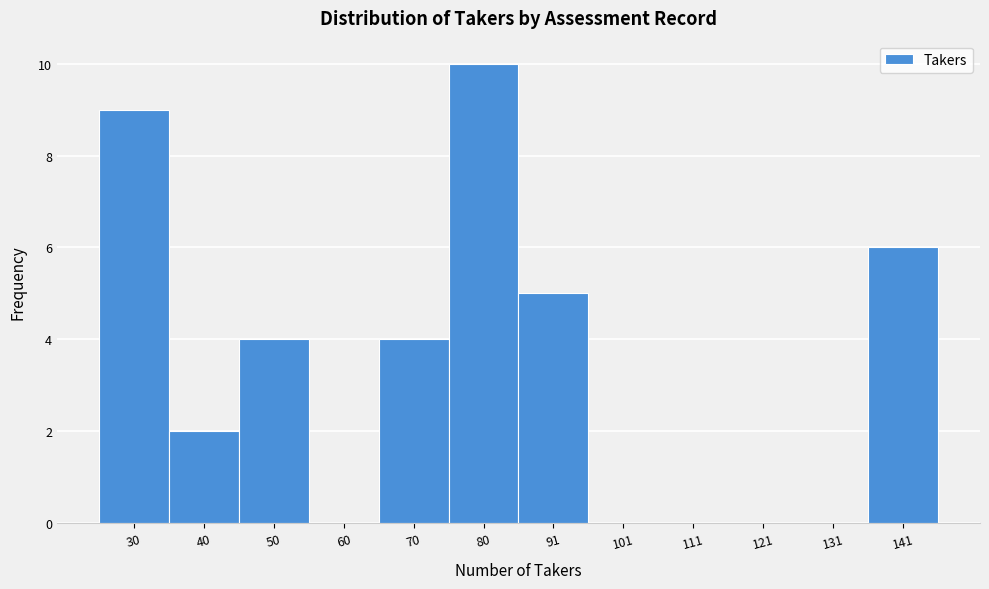

Reading left to right, transcribe all the data shown in this chart.

30=9	40=2	50=4	60=0	70=4	80=10	91=5	101=0	111=0	121=0	131=0	141=6